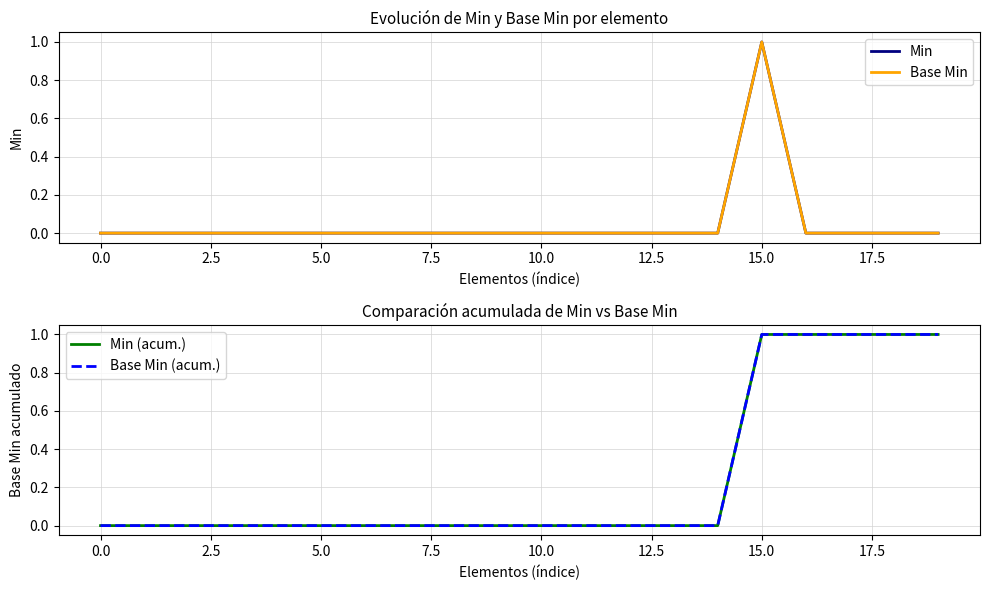

True or false: Min and Min (acum.) intersect in this chart.

False